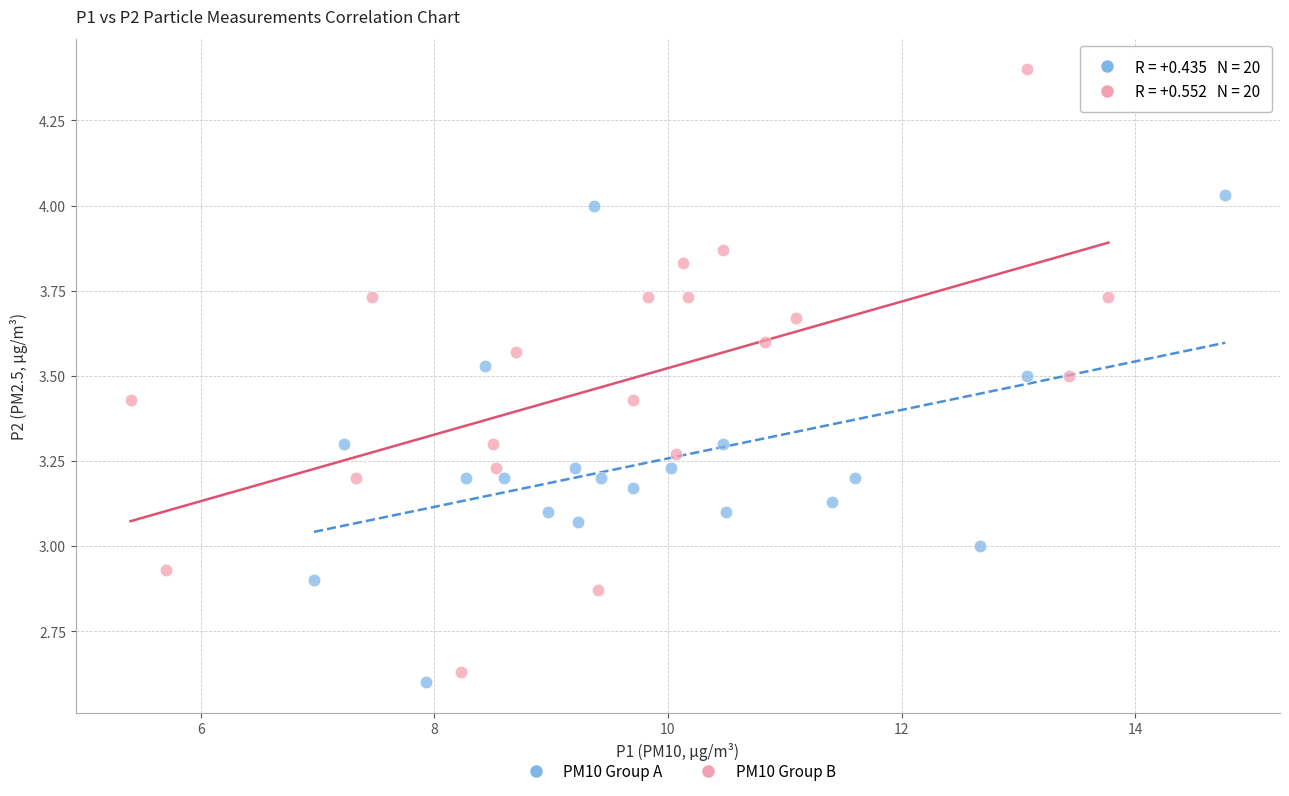

Which series has the largest Y range (max minus min)?

PM10 Group B